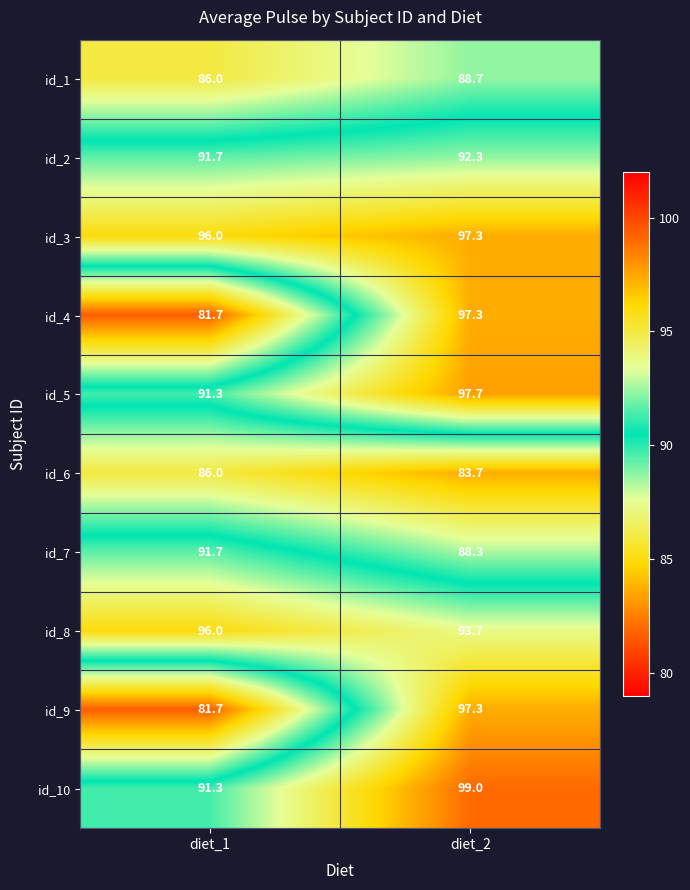

What value does the id_8 series have at diet_1?

96.0